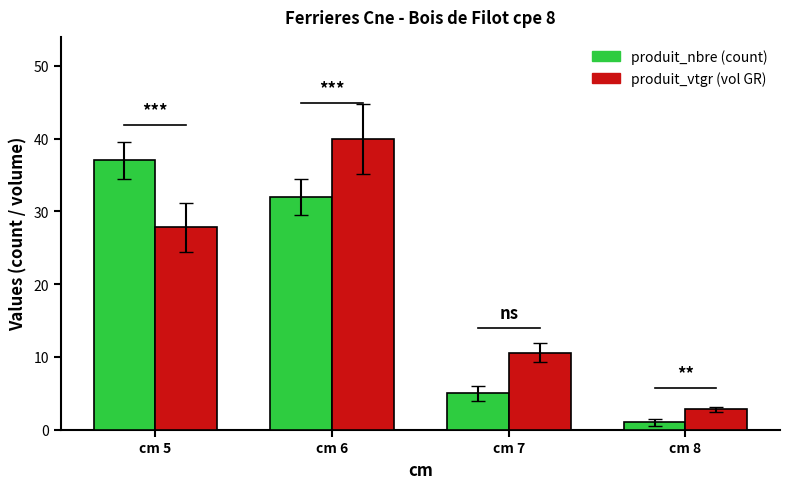

What is the total value across all series at cm 6?

72.0